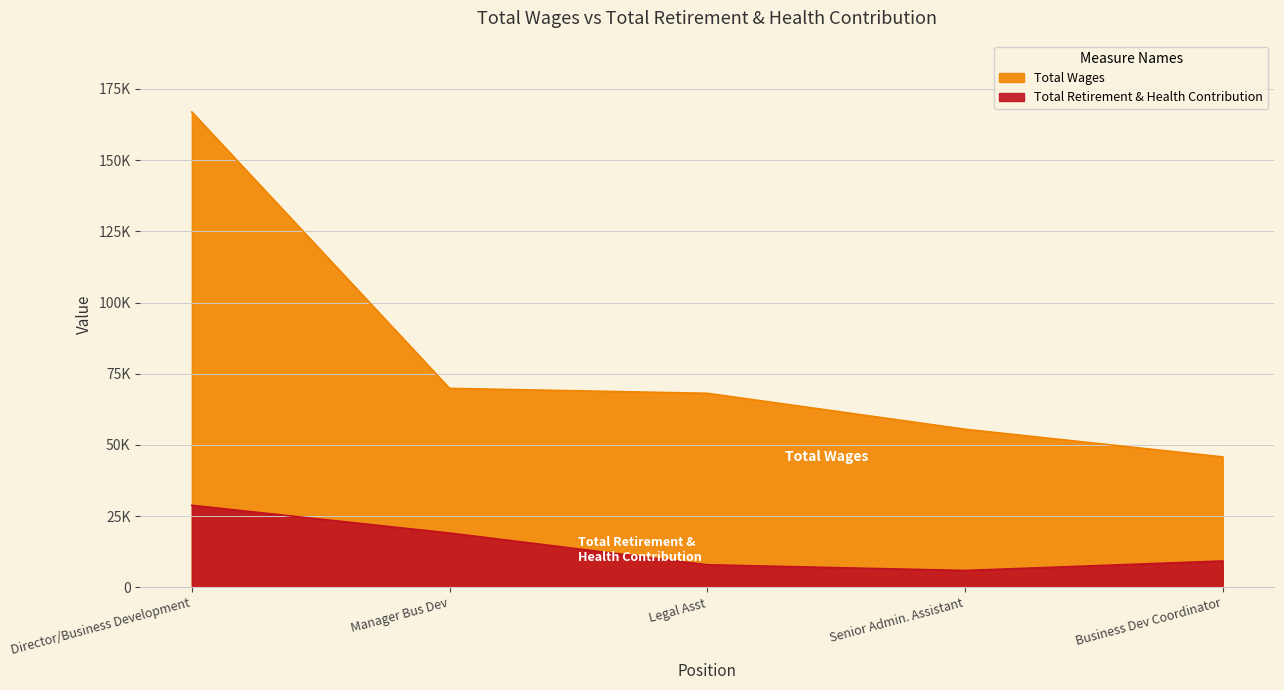

What is the difference between the Total Retirement & Health Contribution values at Director/Business Development and Legal Asst?

20884